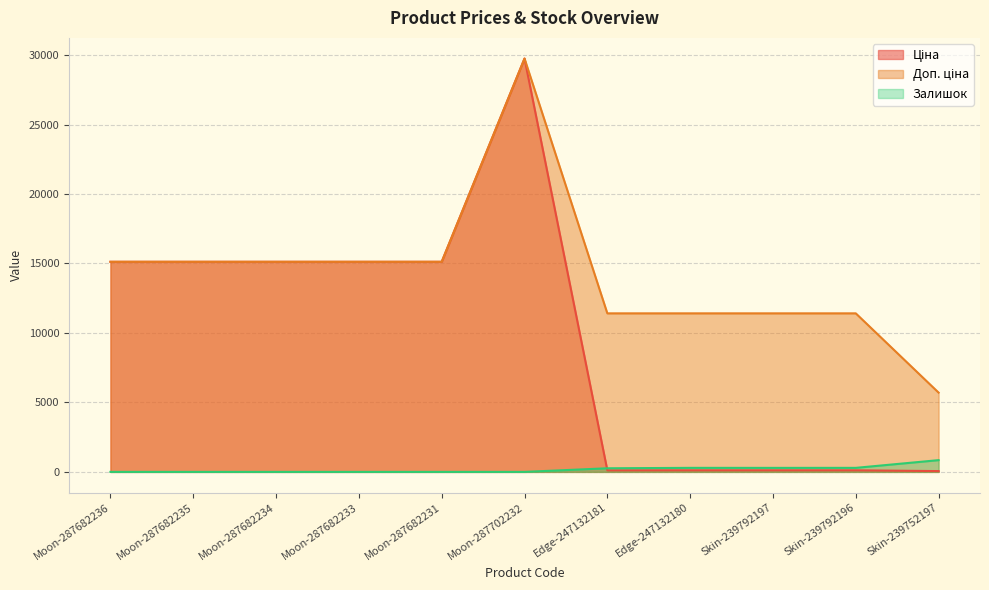

List the series in order of their overall mean, lowest first.

Залишок, Ціна, Доп. ціна